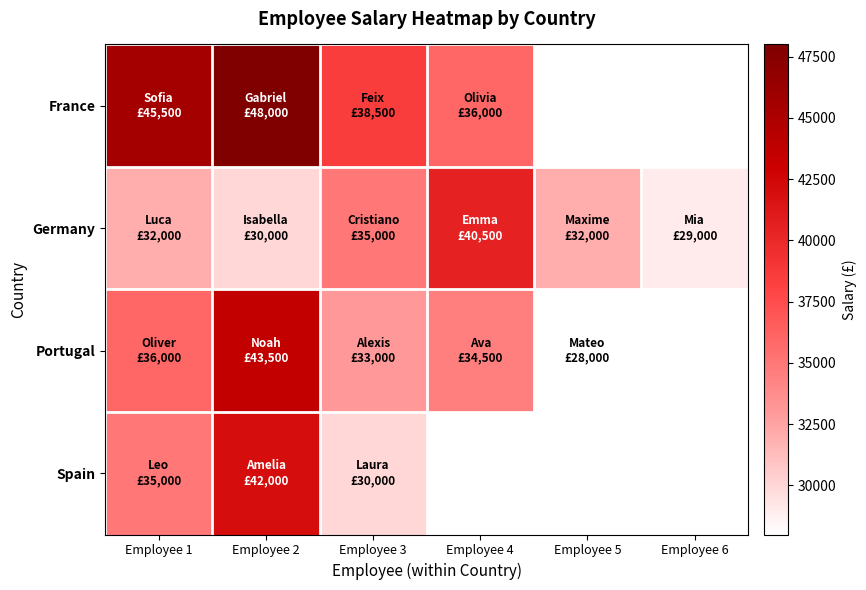

At how many categories does at least one series exceed 34859?

4